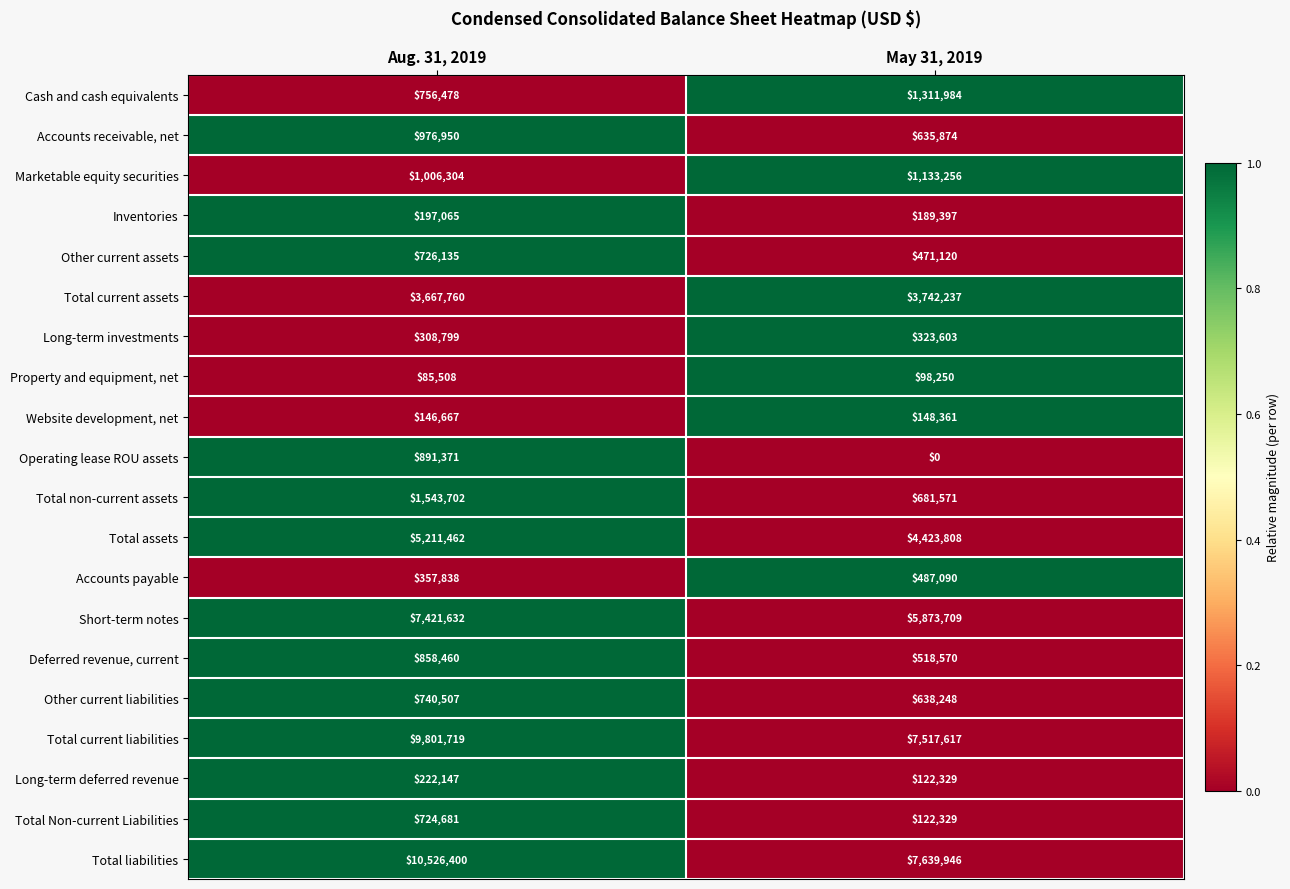

Which label corresponds to the largest value in the chart?

Aug. 31, 2019